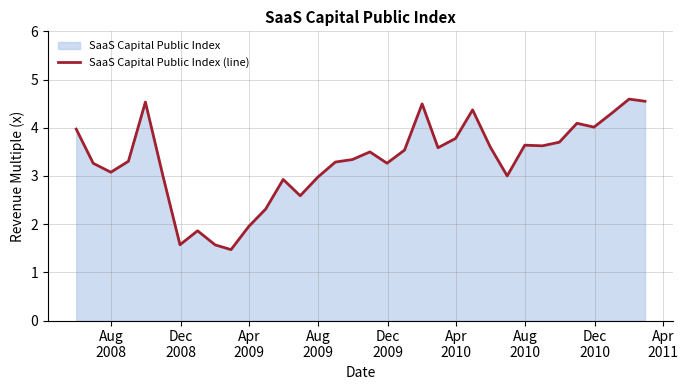

Does the chart display data point markers on the line(s)?

No